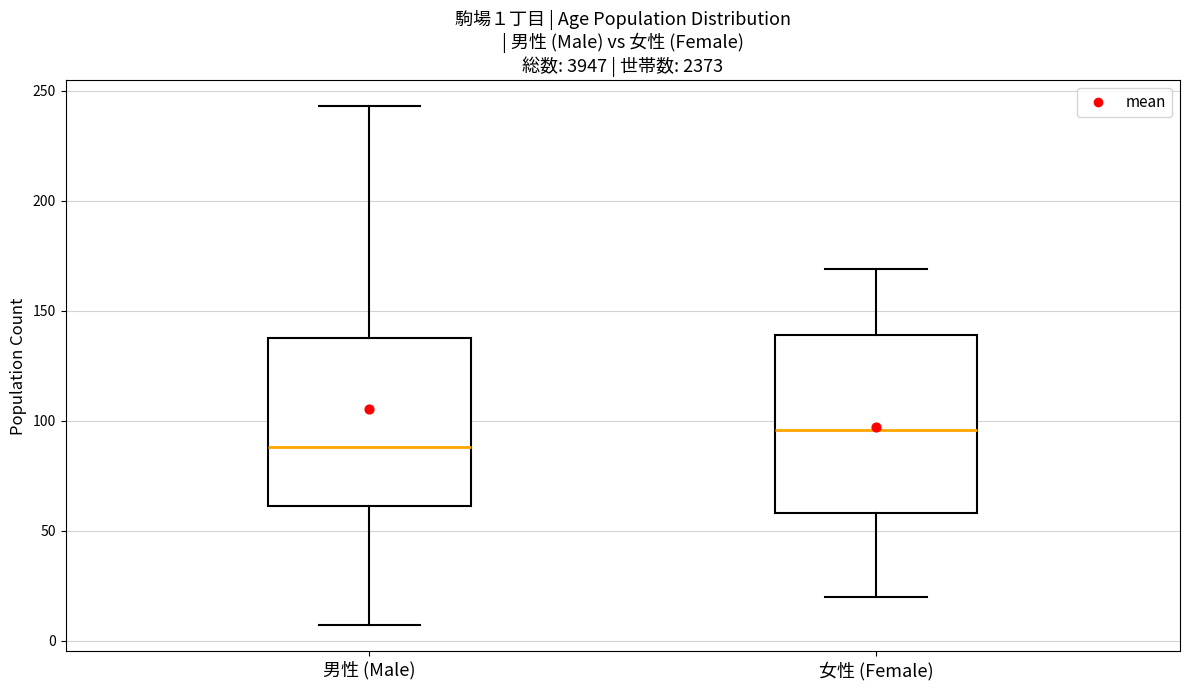

Which box has the lowest median line?

男性 (Male)